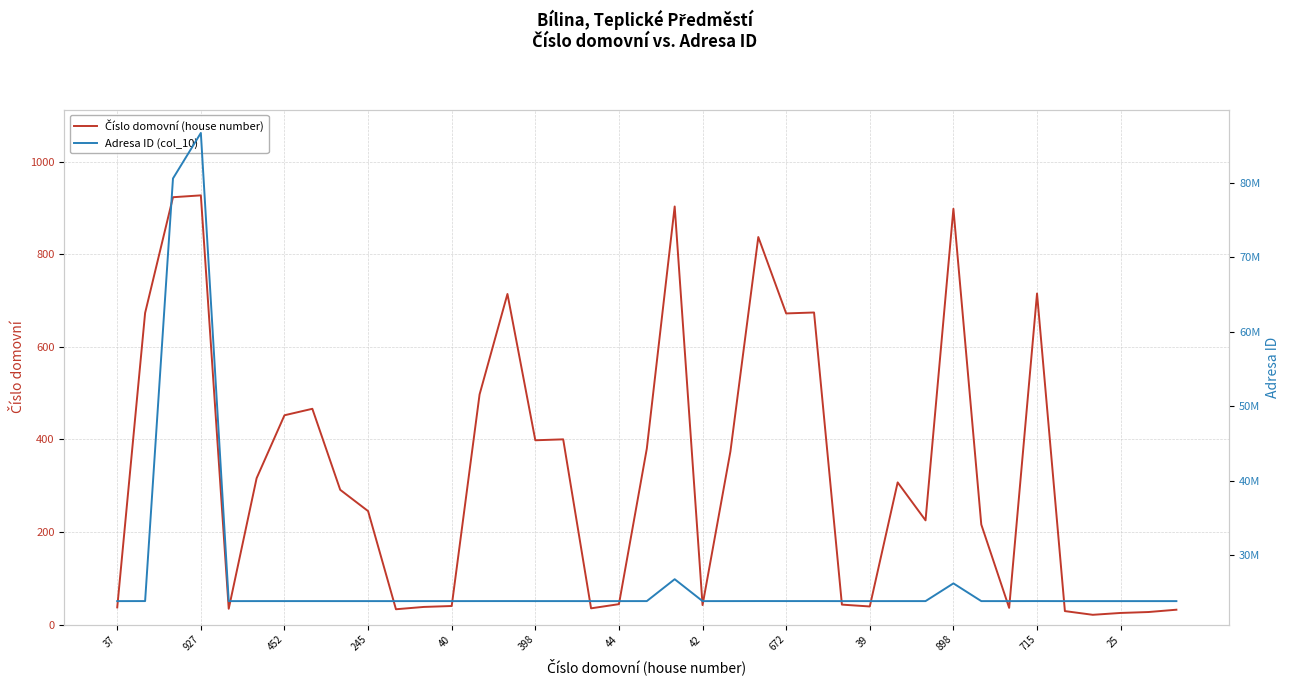

What is the label of the 1st point from the right?

38